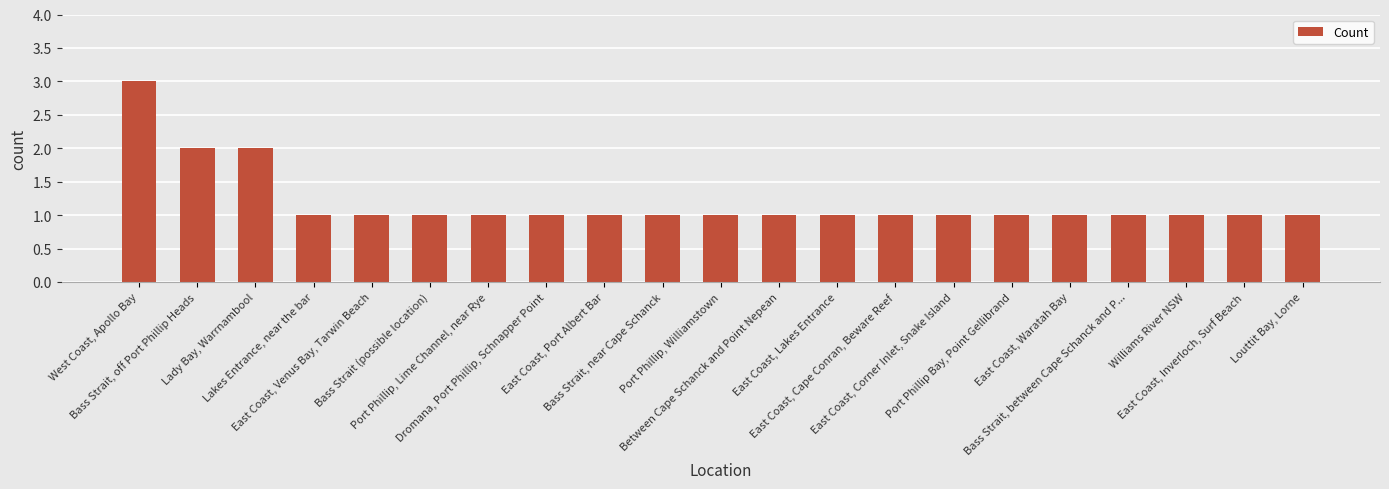

Is it true that the value at Lady Bay, Warrnambool is 1?

False